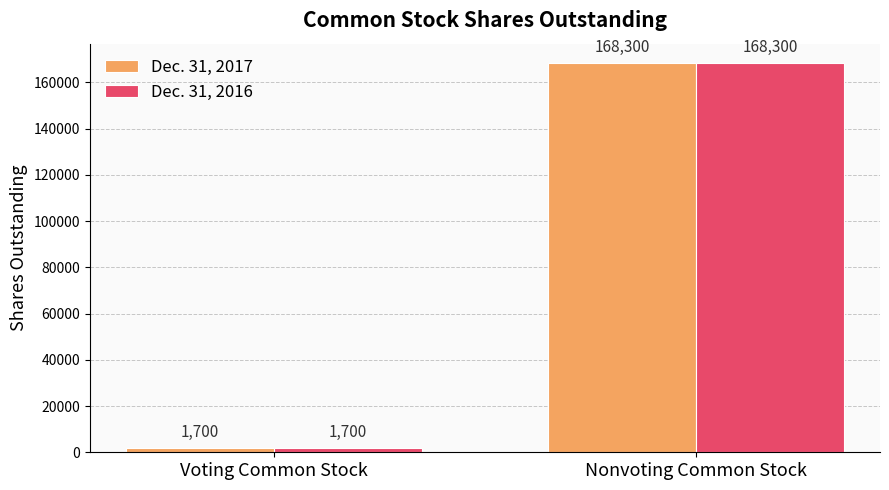

What is the difference between the maximum and minimum values in the Dec. 31, 2016 series?

166600